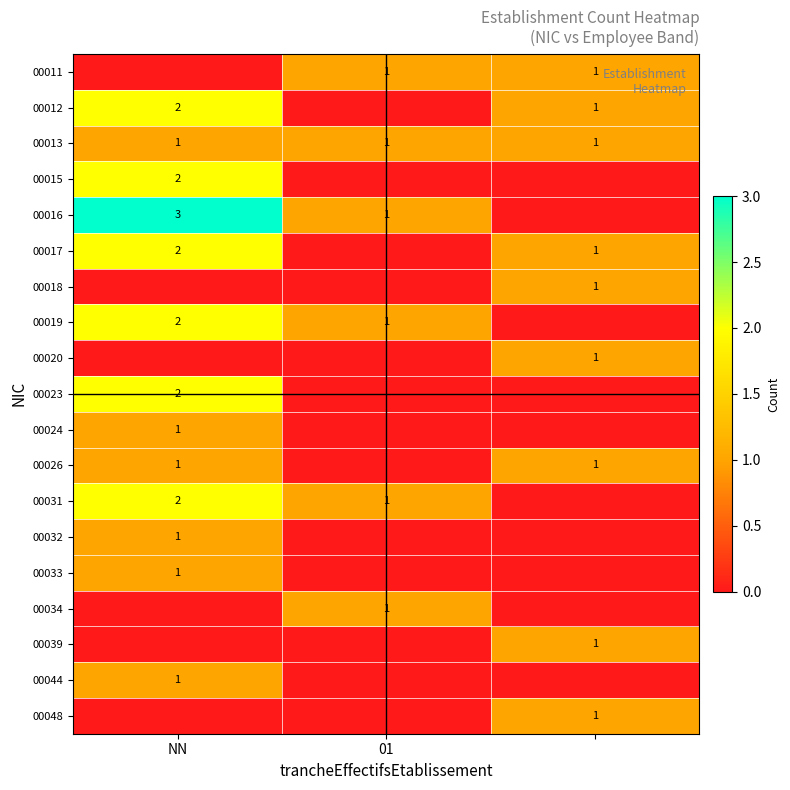

What is the difference between the maximum and minimum values in the 00011 series?

1